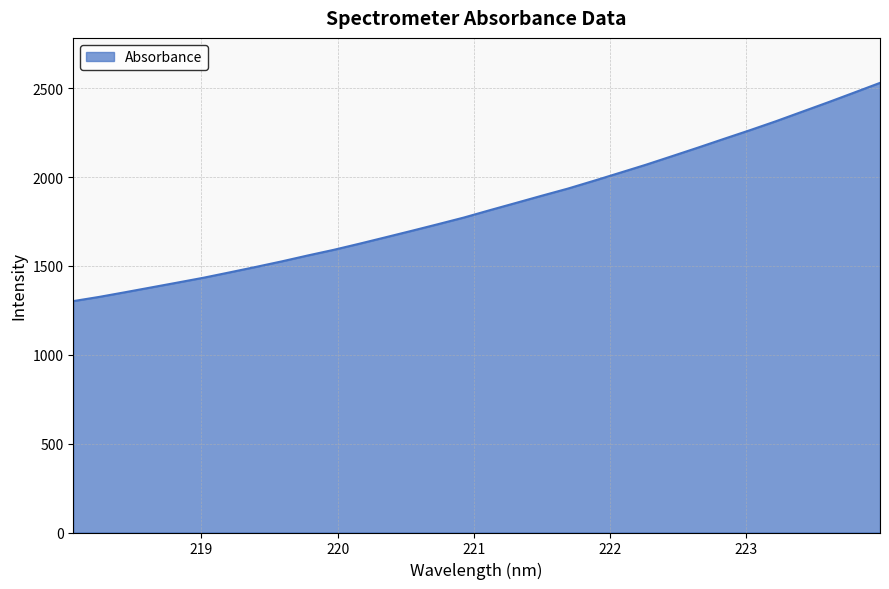

Reading left to right, extract all data points from this chart.

1302.4	1326.1	1352.6	1379.6	1406.6	1434.0	1464.0	1494.5	1525.8	1559.1	1591.0	1625.9	1661.9	1698.2	1735.1	1772.8	1814.3	1854.9	1895.8	1935.7	1979.7	2024.8	2070.1	2118.0	2166.3	2215.7	2264.5	2314.9	2368.1	2421.1	2475.6	2530.7